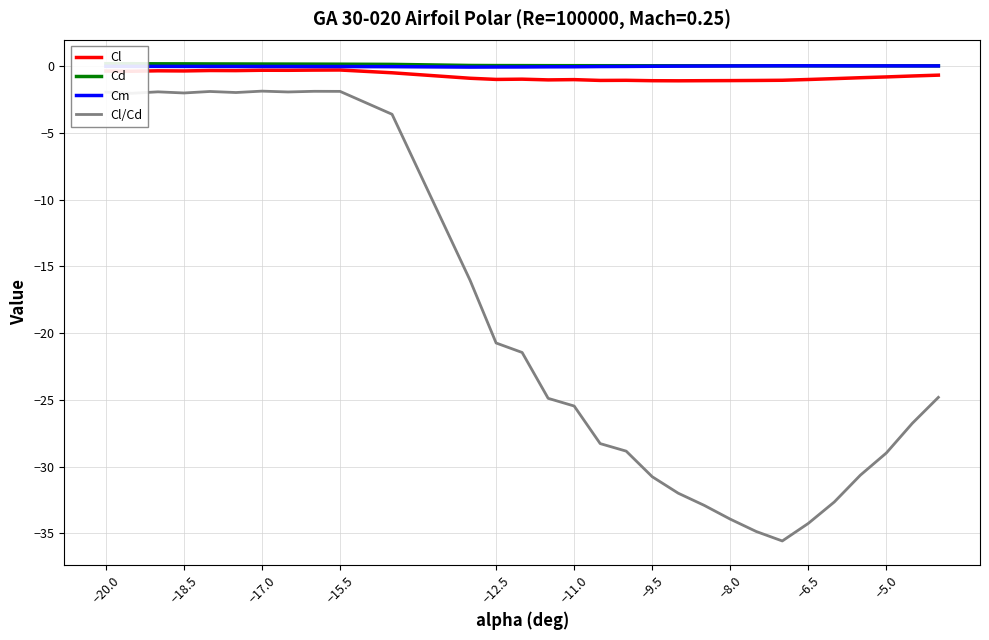

True or false: Cl/Cd and Cl intersect in this chart.

False